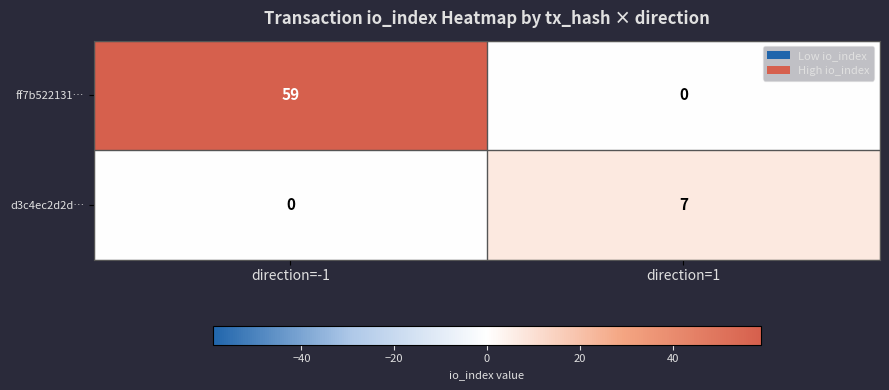

At which label is d3c4ec2d2d… closest to 3?

direction=-1